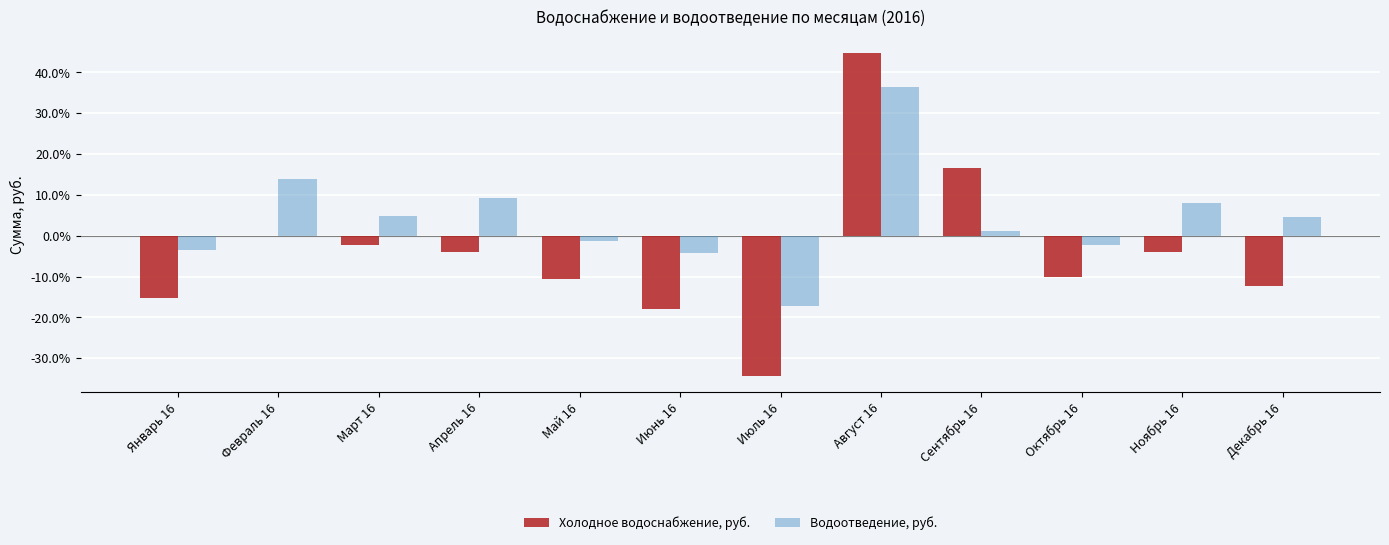

The Водоотведение, руб. series shows 4.6 at Декабрь 16. True or false?

True